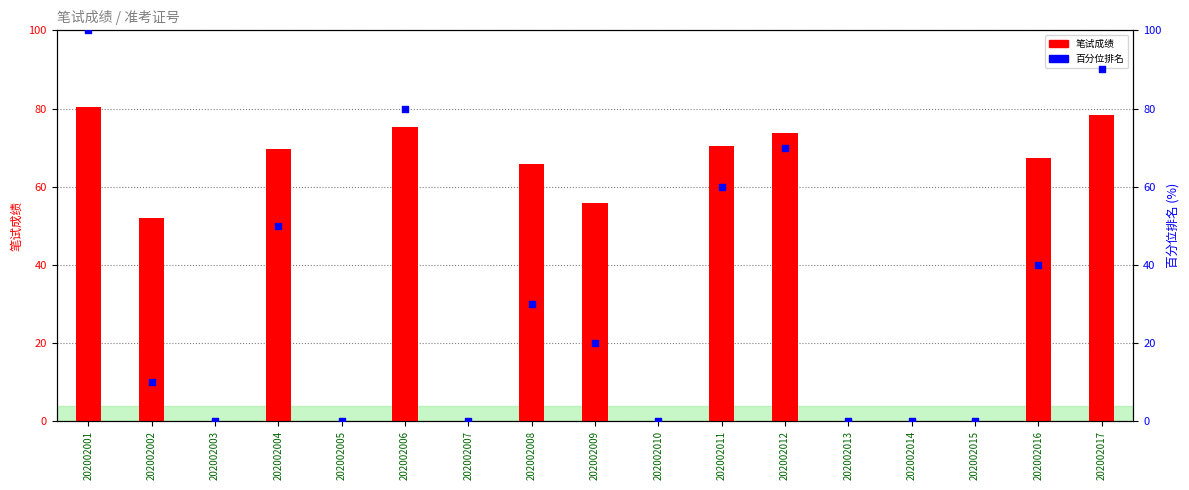

At which category is the sum across all series the highest?

202002001